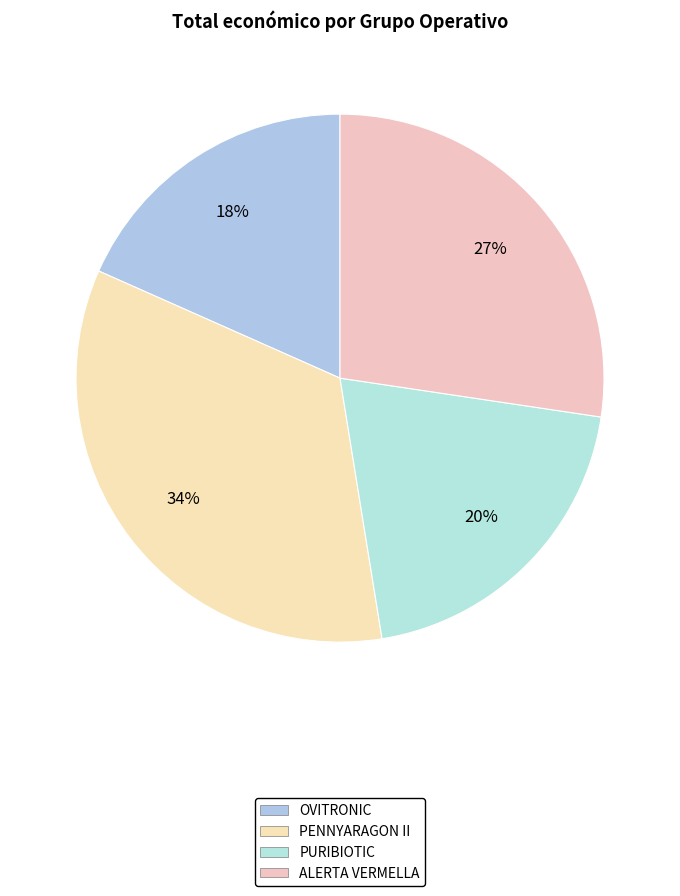

What is the change in value from OVITRONIC to PENNYARAGON II?

+69502